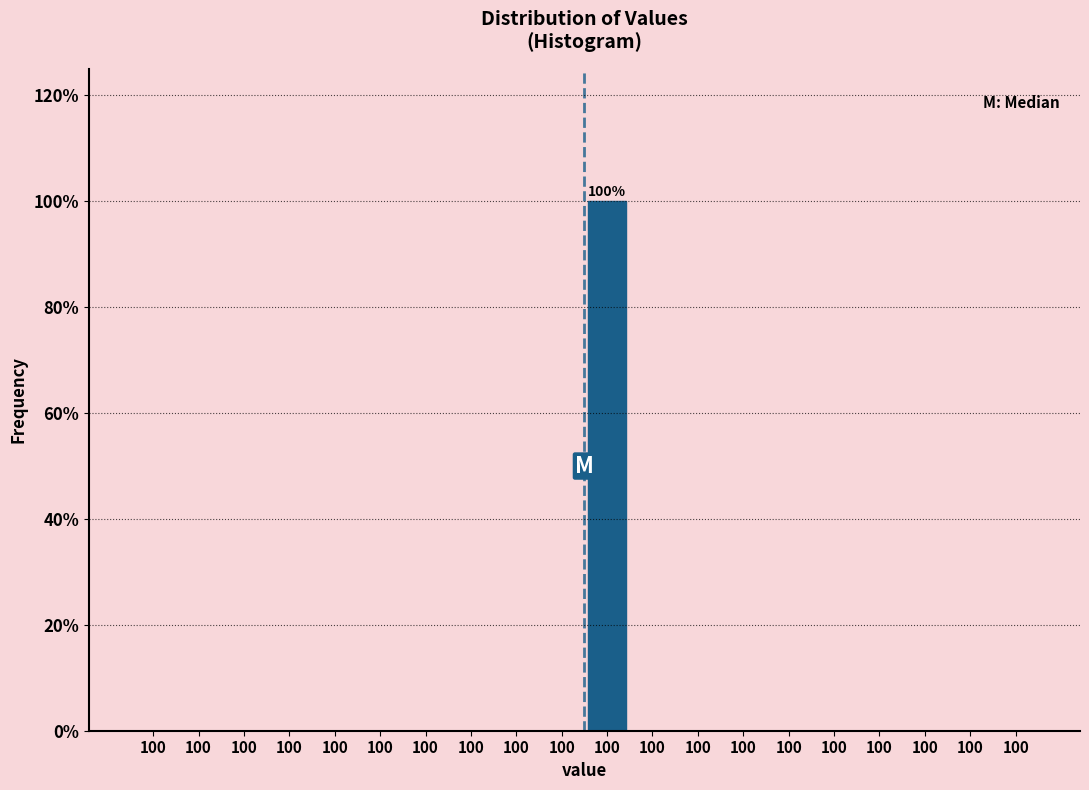

Count the number of data series in this chart.

1